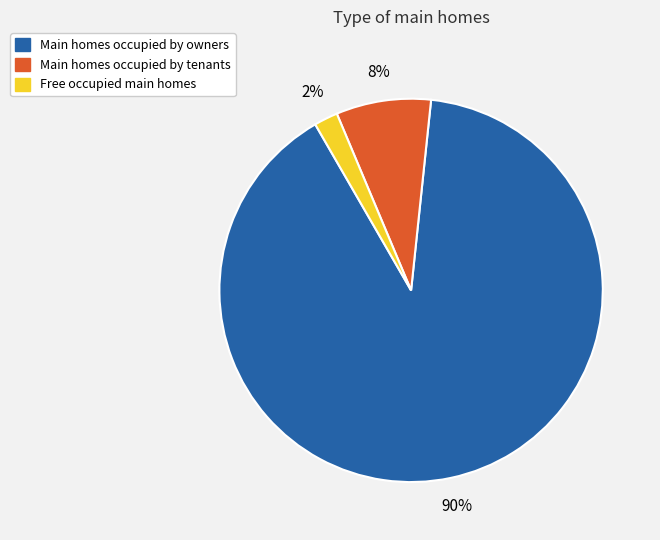

Do Main homes occupied by owners and Free occupied main homes together represent more than half of the pie?

Yes